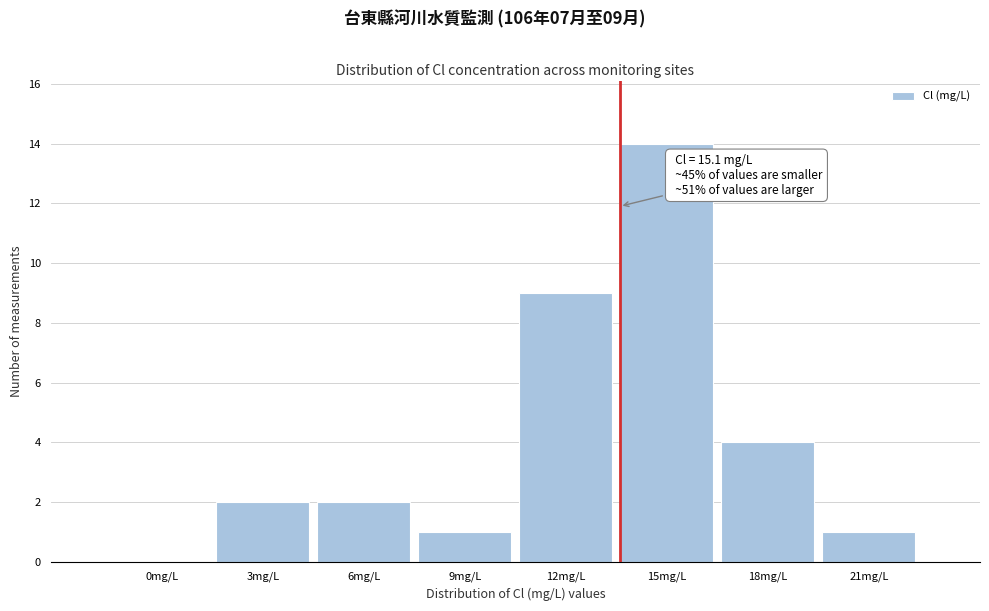

Reading left to right, transcribe all the data shown in this chart.

0mg/L=0	3mg/L=2	6mg/L=2	9mg/L=1	12mg/L=9	15mg/L=14	18mg/L=4	21mg/L=1